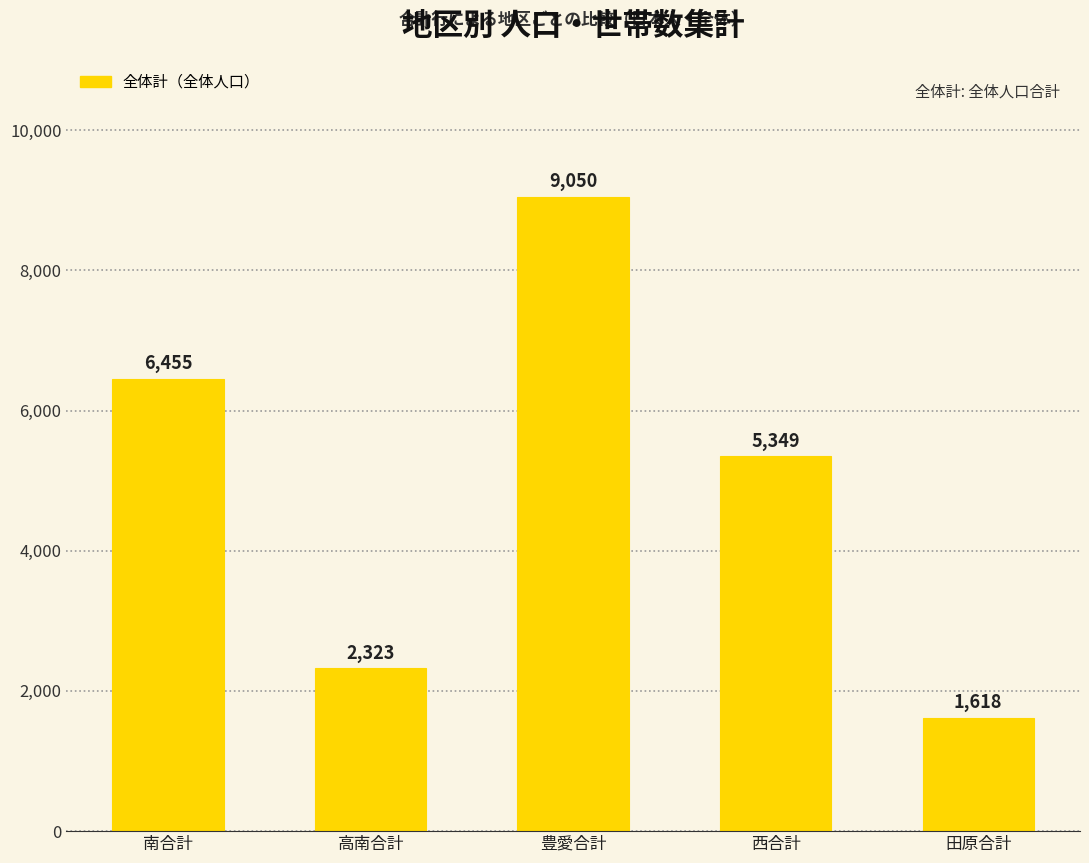

How many distinct data groups are displayed?

1